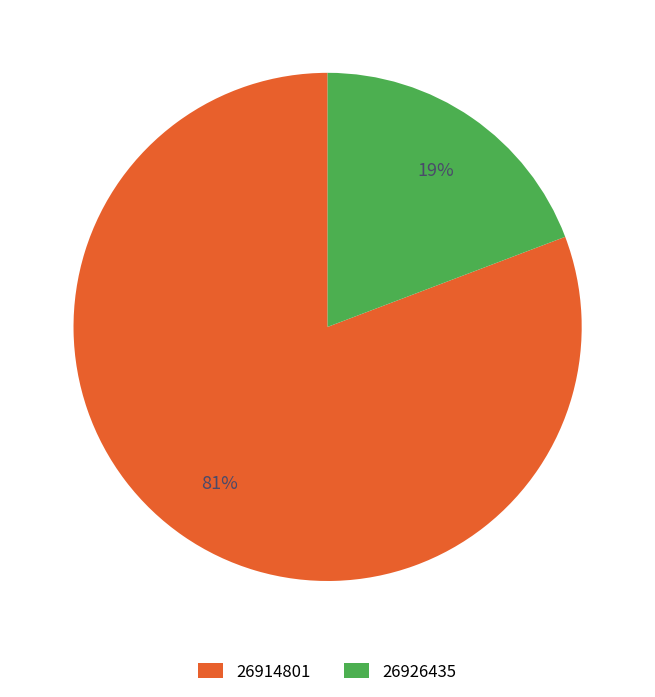

Is there any slice that represents more than half of the pie?

Yes